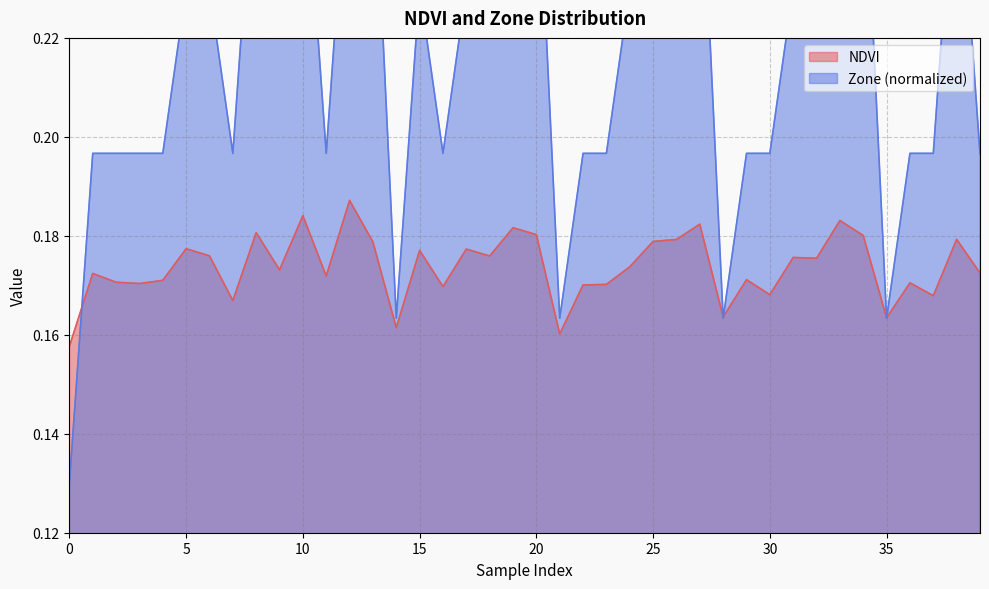

The value of NDVI at 0 is 0.1. True or false?

False